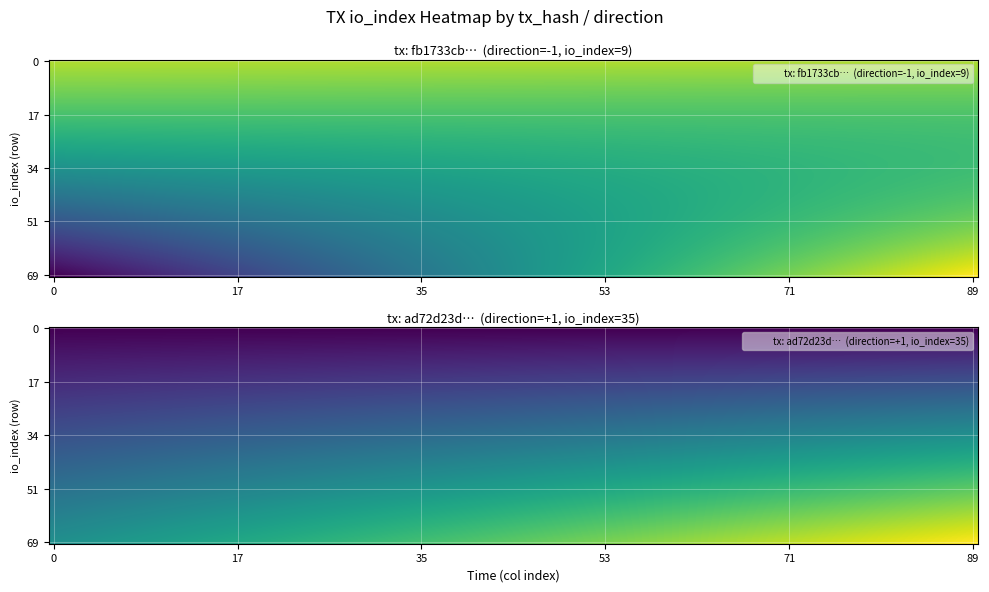

Reading right to left, extract all data points from this chart.

fb1733cb425b41c6cbe88bd0c116c3c59ec0a95: 9	-1
ad72d23db25519d330edb30382ec4b9d964e926: 35	1